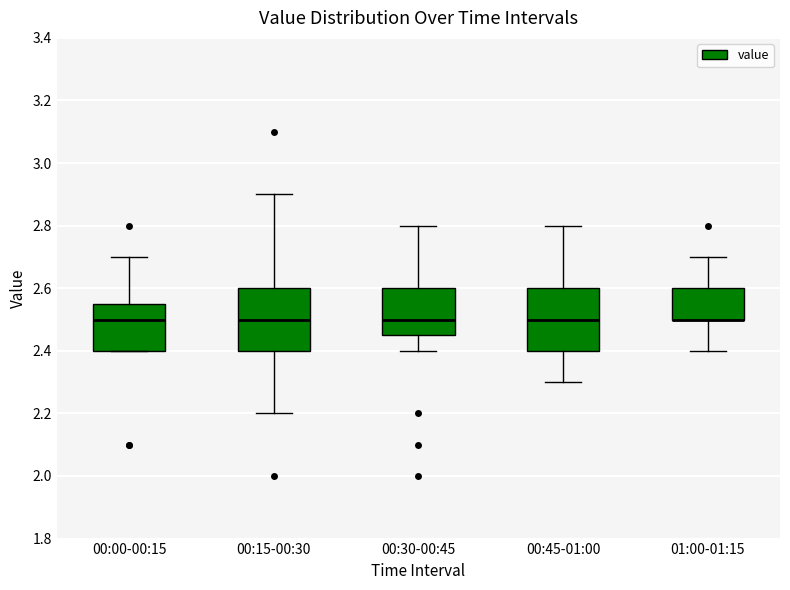

Reading left to right, transcribe this box plot: for each box, give where its median line is, the range the box spans, and where its two whiskers end, as read against the y-axis. The values are not printed on the chart, so give them approximately, as read against the axis.

00:00-00:15: median 2.50, box 2.40 to 2.56, whiskers 2.40 to 2.70
00:15-00:30: median 2.50, box 2.40 to 2.60, whiskers 2.20 to 2.90
00:30-00:45: median 2.50, box 2.46 to 2.60, whiskers 2.40 to 2.80
00:45-01:00: median 2.50, box 2.40 to 2.60, whiskers 2.30 to 2.80
01:00-01:15: median 2.50 (drawn on the box's lower edge), box 2.50 to 2.60, whiskers 2.40 to 2.70